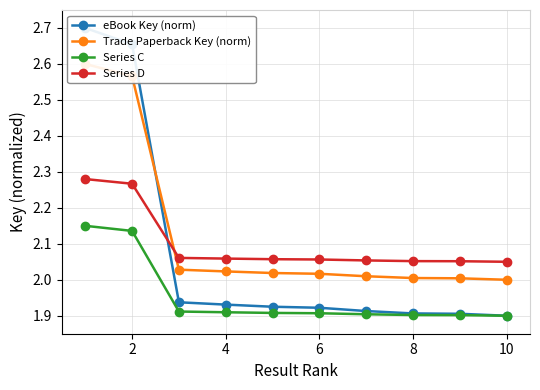

What is the label of the 9th point from the right?

2